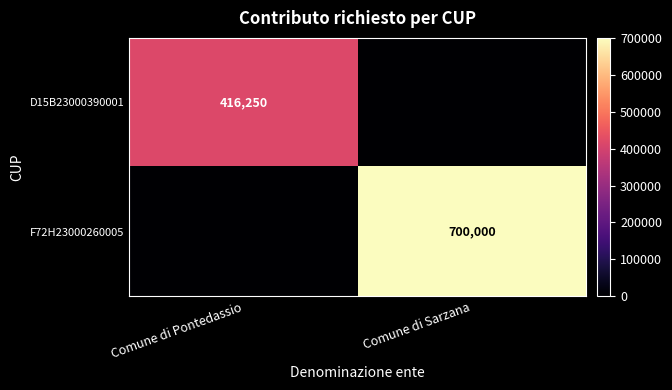

The value of D15B23000390001 at Comune di Pontedassio is 416250. True or false?

True